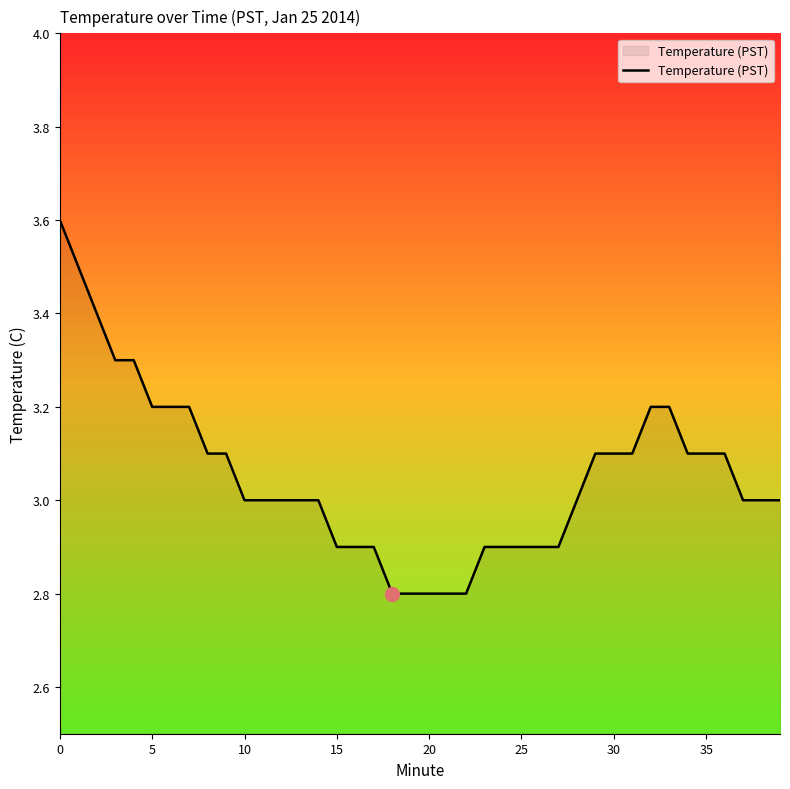

What is the difference between the maximum and second lowest values?

0.8